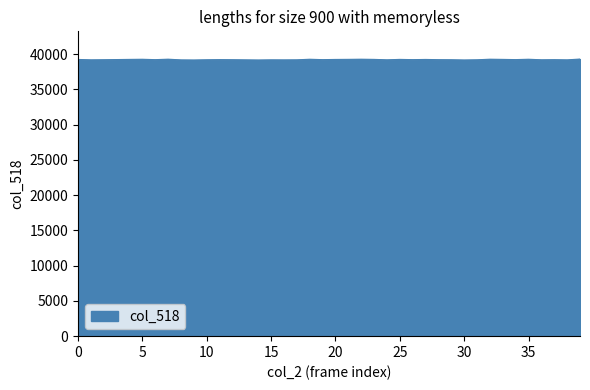

What is the minimum value shown in the chart?

39168